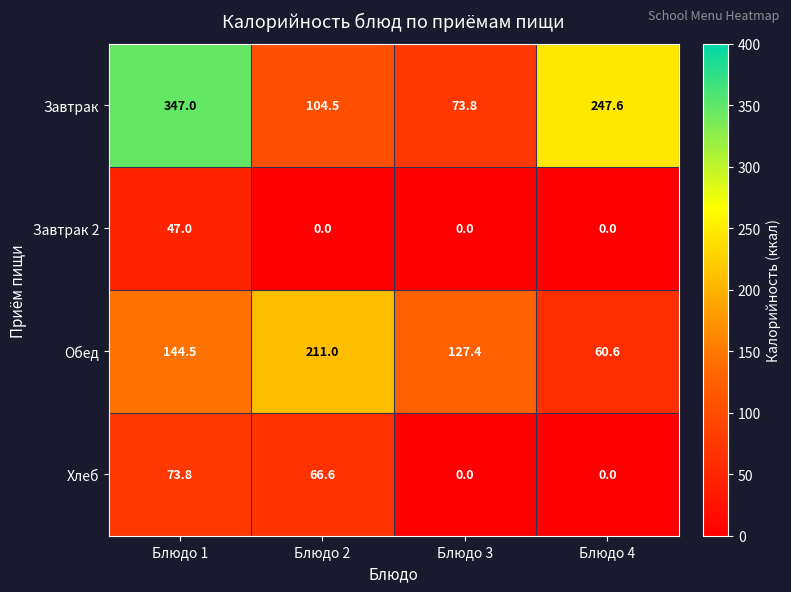

The Завтрак series shows 141.0 at Блюдо 2. True or false?

False